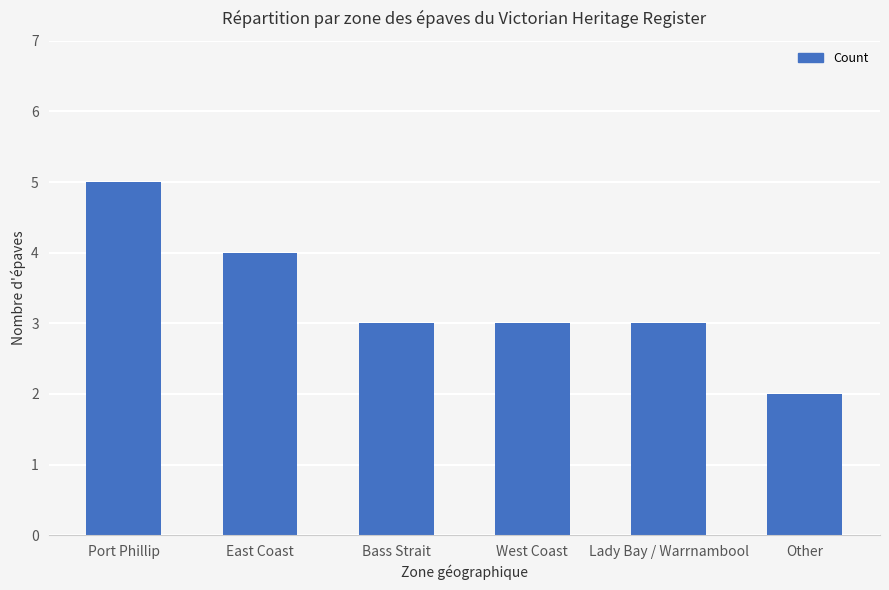

Reading left to right, extract all data points from this chart.

5	4	3	3	3	2